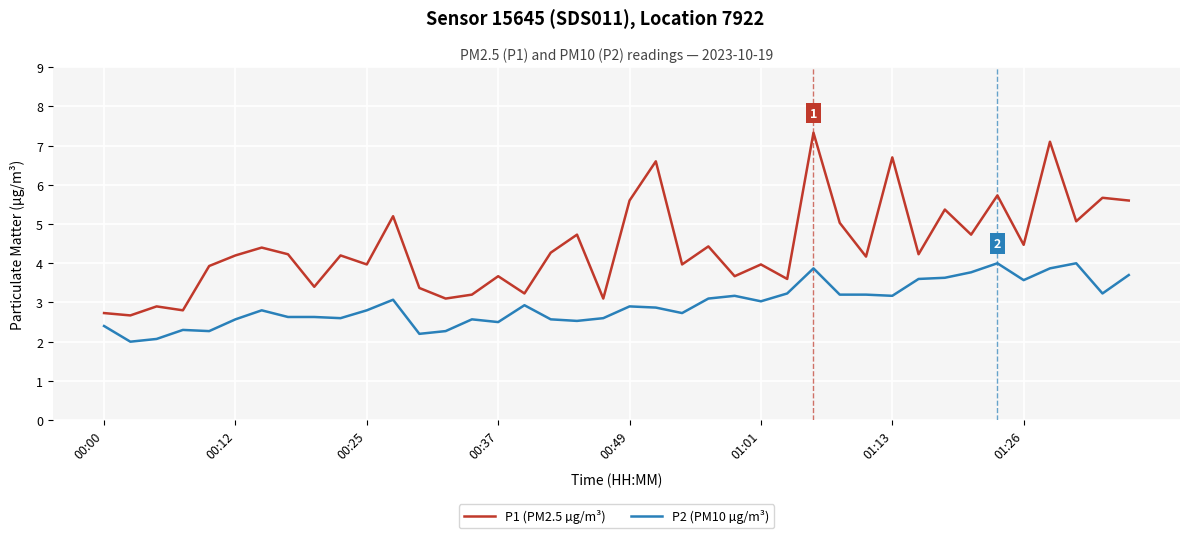

What is the sum of all P2 (PM10 µg/m³) values?

118.2